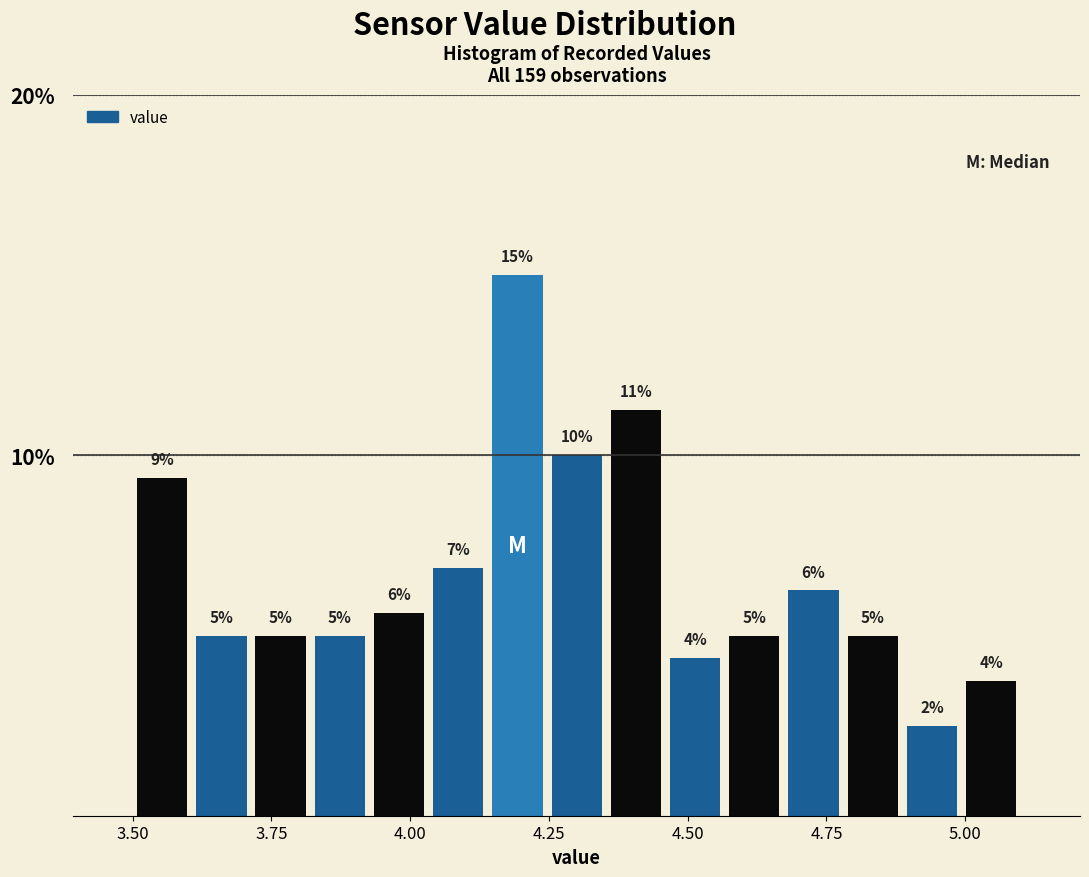

Around what value on the x-axis is the tallest bar? Give the approximate position of its centre, as read against the axis.

4.20